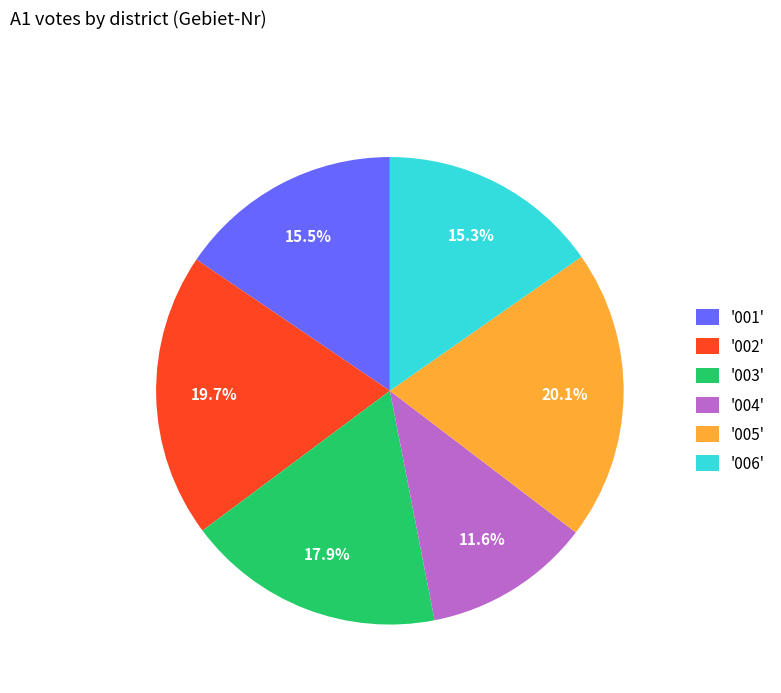

Count the number of slices in the pie.

6